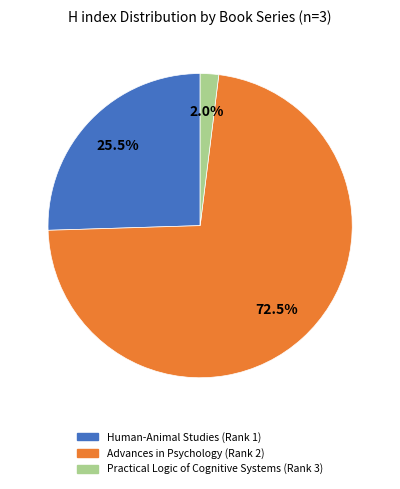

To the nearest percent, what is the difference between the Human-Animal Studies (Rank 1) and Practical Logic of Cognitive Systems (Rank 3) slice percentages?

24%